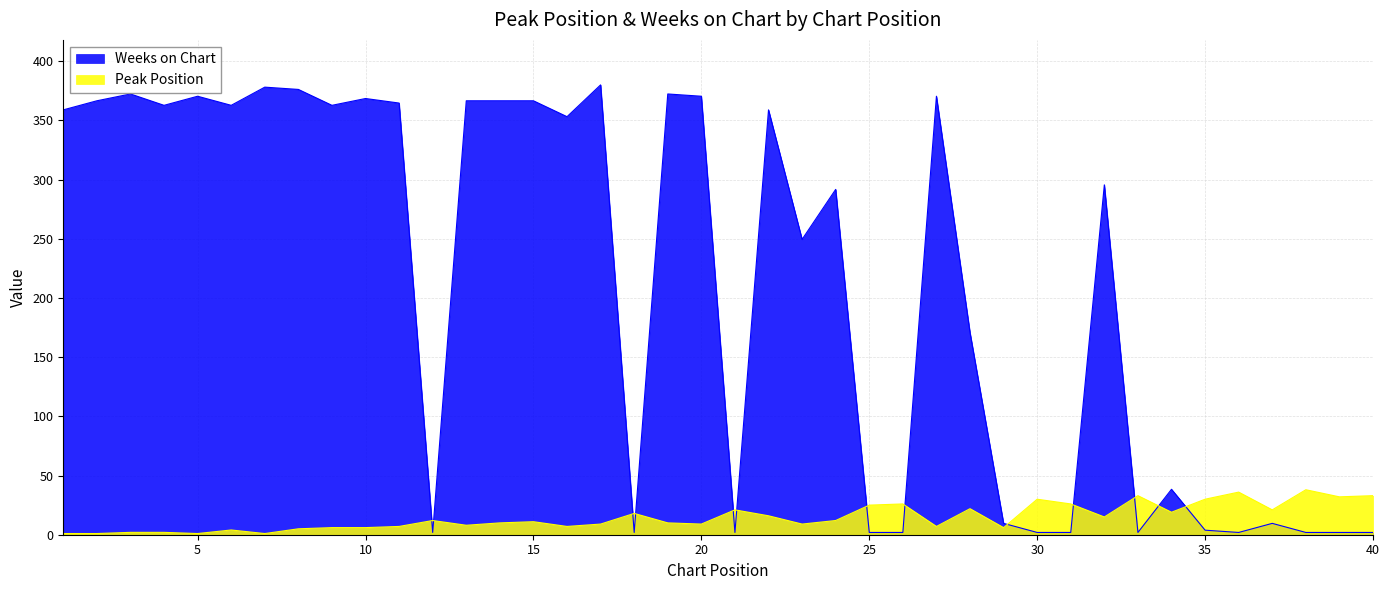

True or false: Peak Position and Weeks on Chart cross at least once.

True